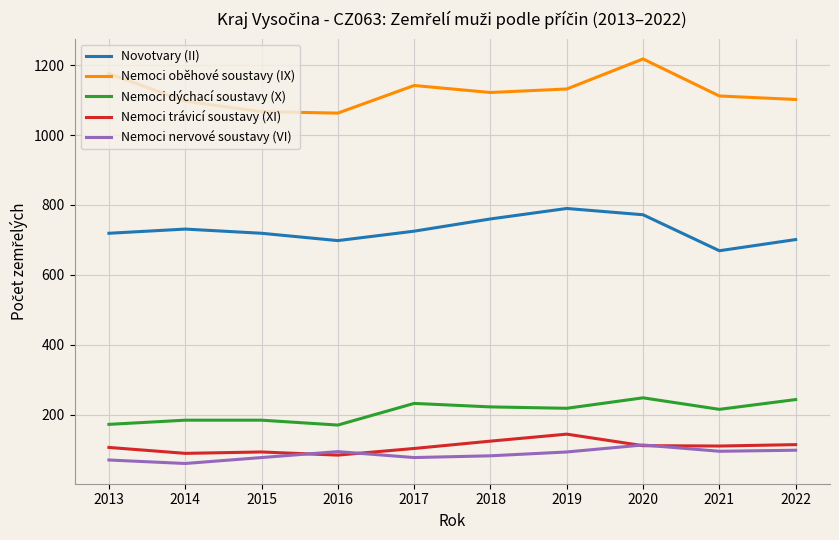

At which label does Nemoci nervové soustavy (VI) first exceed 93?

2016